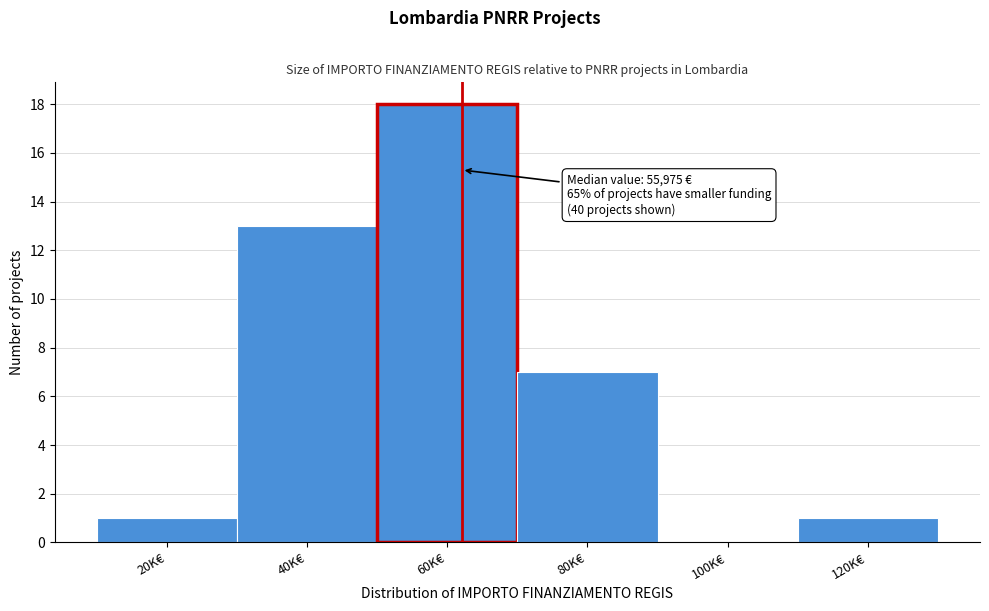

Reading left to right, transcribe all the data shown in this chart.

20K€=1	40K€=13	60K€=18	80K€=7	100K€=0	120K€=1